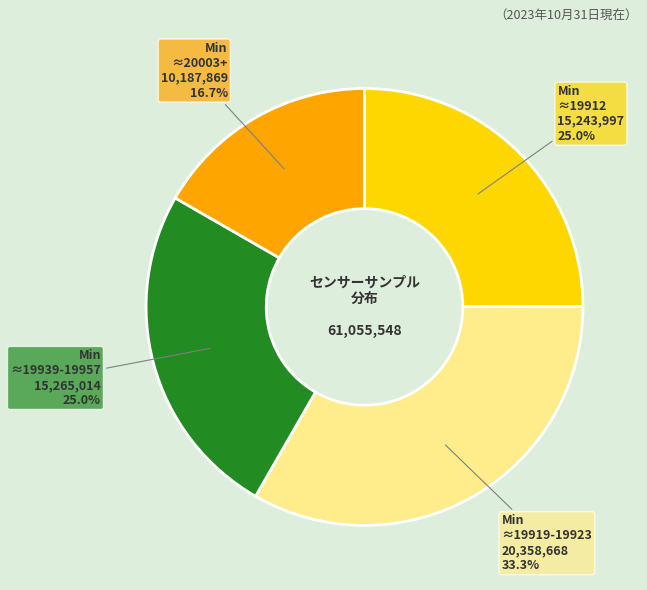

Does any single category account for the majority?

No